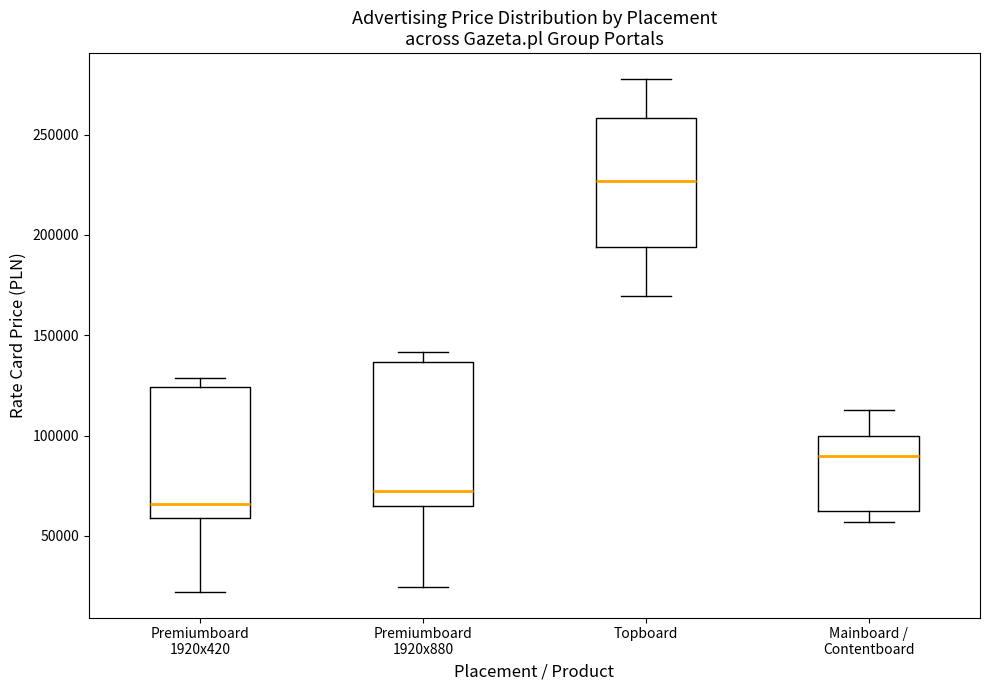

Reading left to right, transcribe this box plot: for each box, give where its median line is, the range the box spans, and where its two whiskers end, as read against the y-axis. The values are not printed on the chart, so give them approximately, as read against the axis.

Premiumboard 1920x420: median 65000, box 60000 to 125000, whiskers 20000 to 130000
Premiumboard 1920x880: median 75000, box 65000 to 135000, whiskers 25000 to 140000
Topboard: median 225000, box 195000 to 260000, whiskers 170000 to 280000
Mainboard / Contentboard: median 90000, box 65000 to 100000, whiskers 55000 to 115000